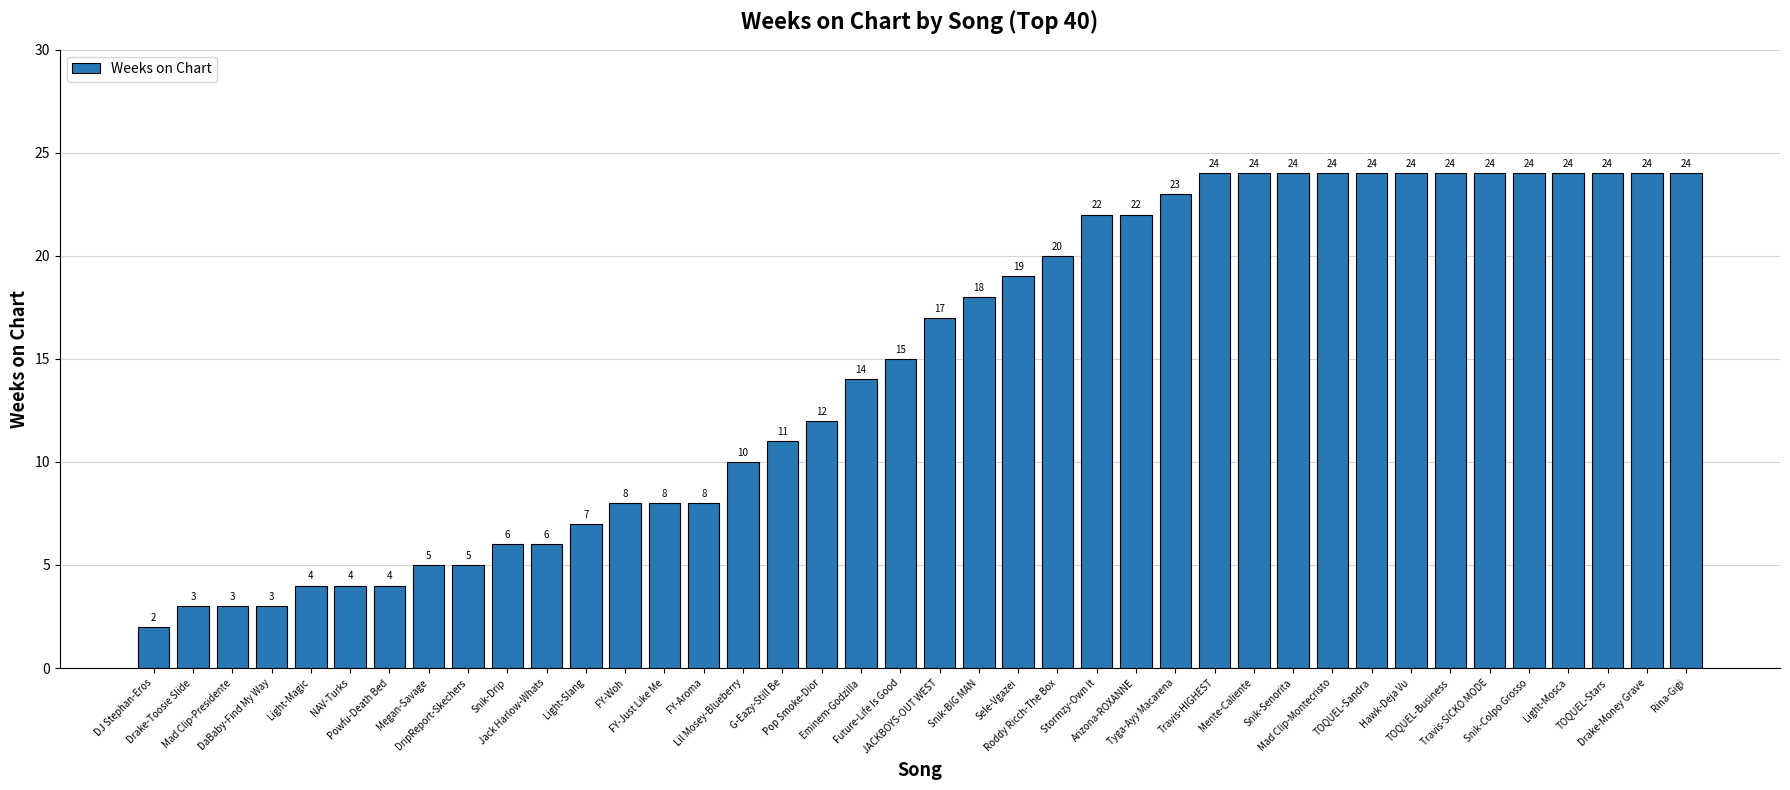

What is the difference between the maximum and minimum values?

22